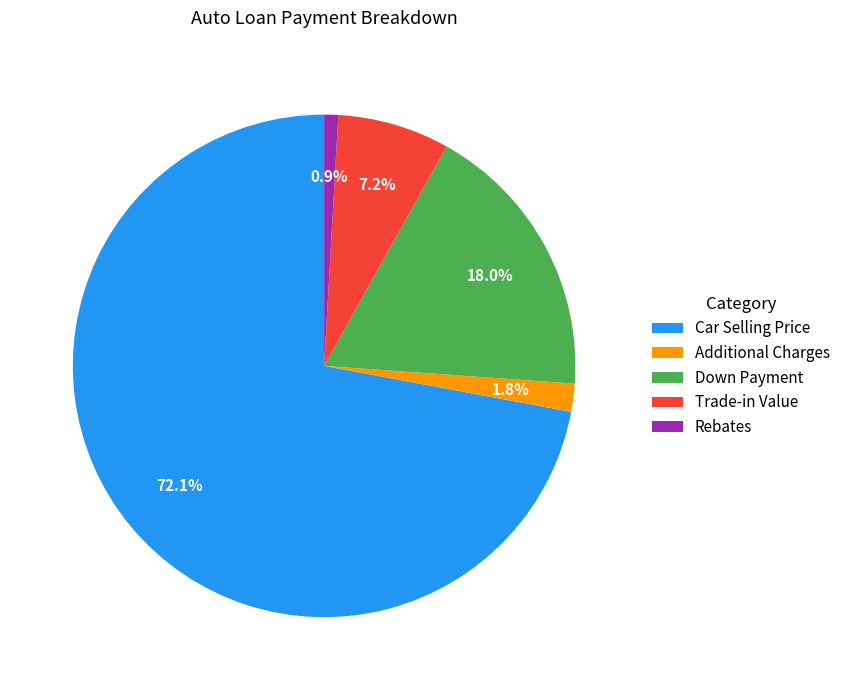

Between Down Payment and Rebates, which is larger?

Down Payment